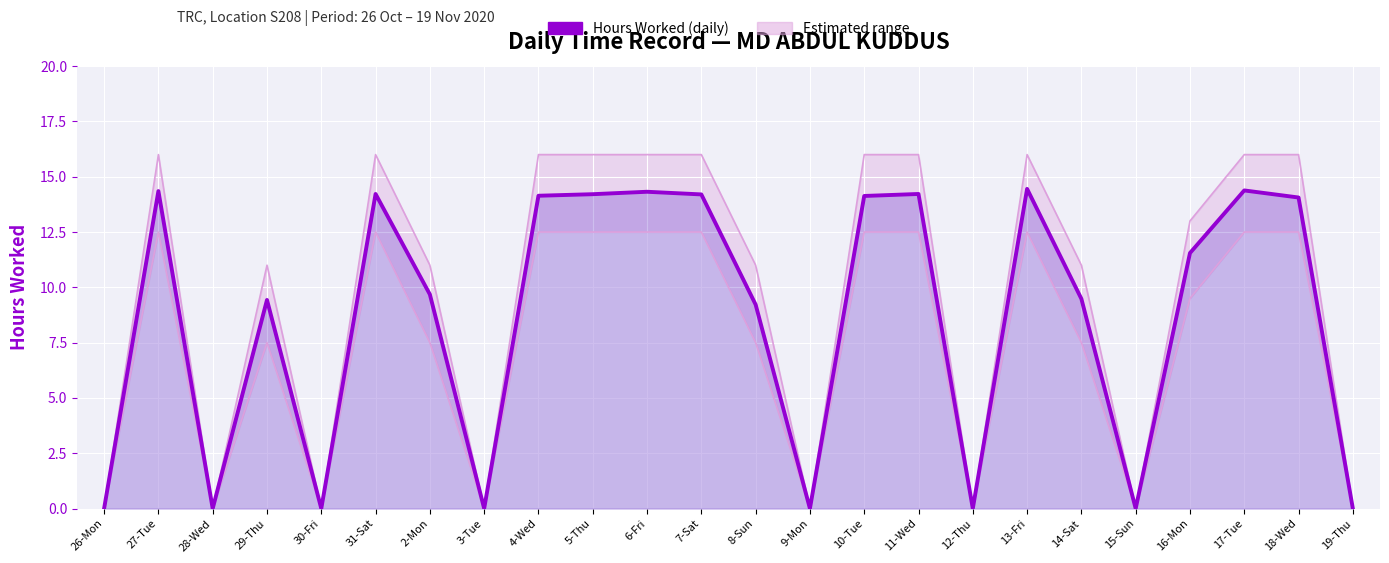

At which label does Hours Worked (daily) first exceed 11?

27-Tue